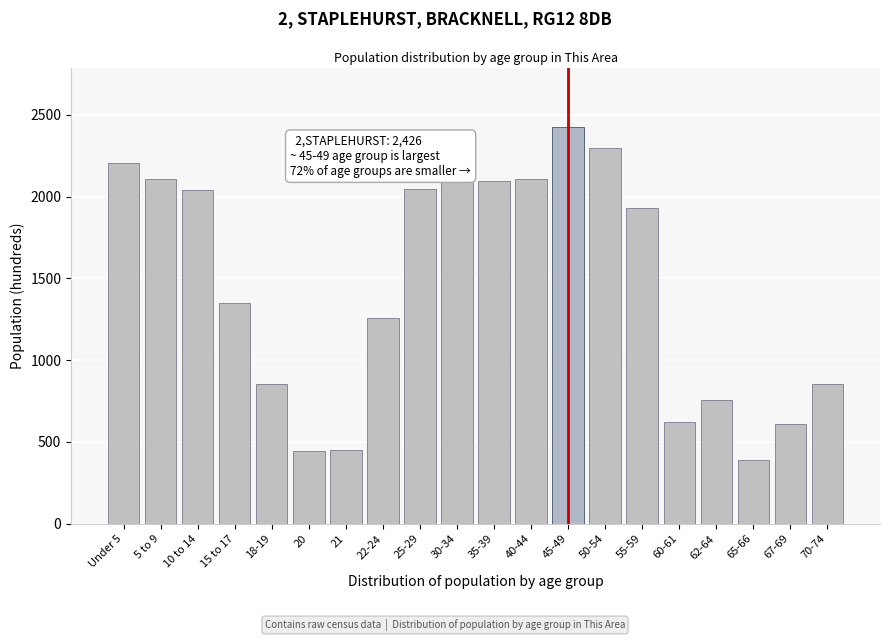

What is the average value?

1448